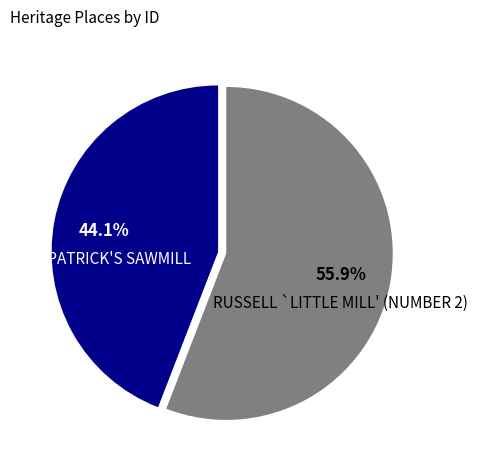

How many segments does this pie chart have?

2